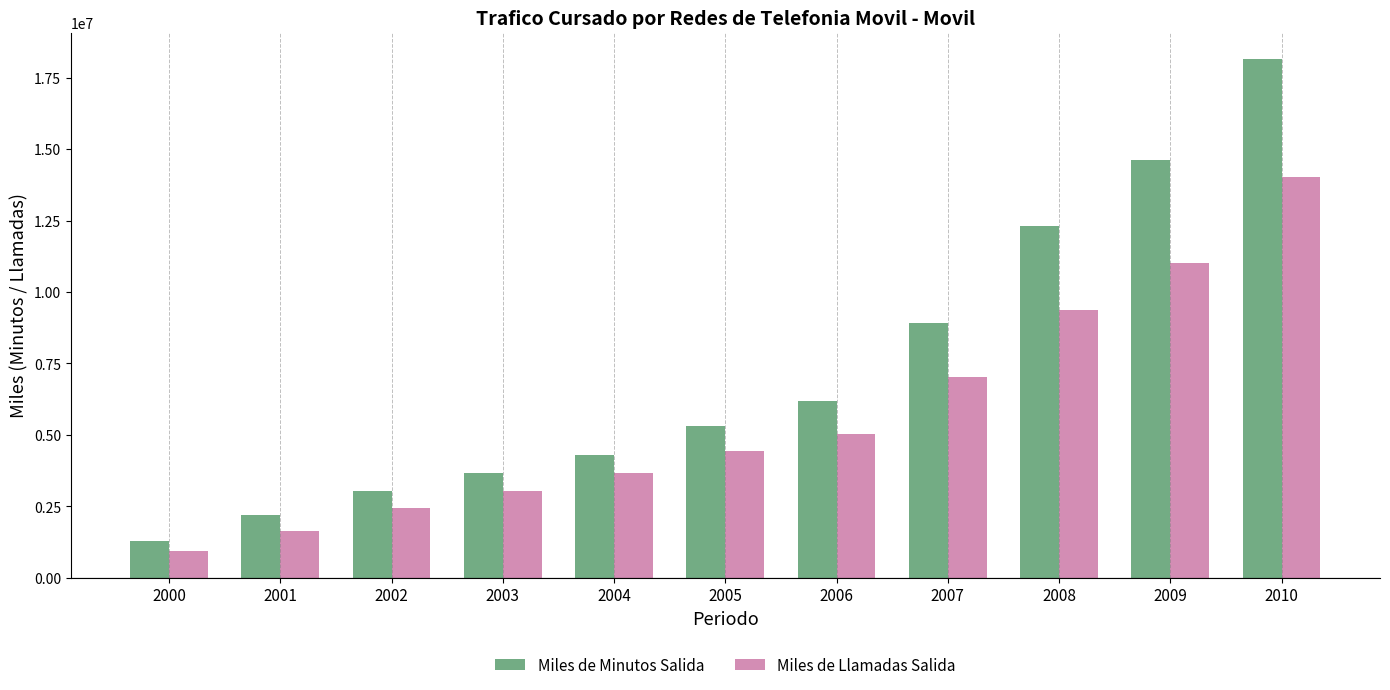

Is it true that Miles de Minutos Salida equals 6183507.3 at 2006?

True